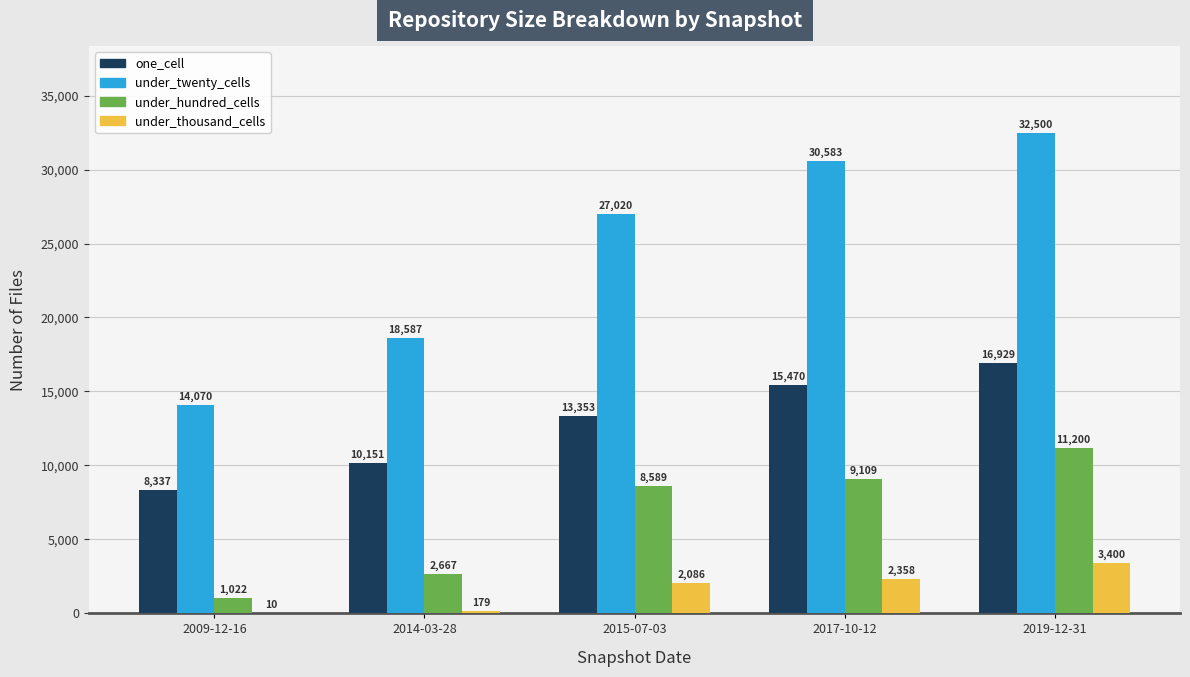

Which series has the largest total across all categories?

under_twenty_cells